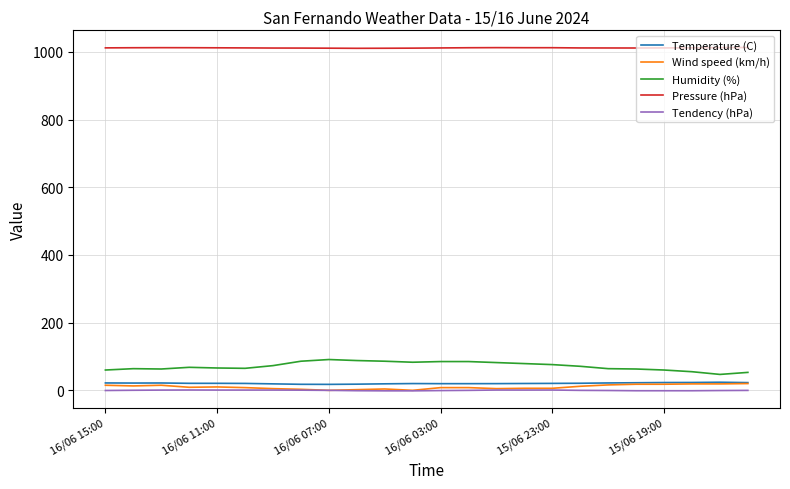

What is the maximum value shown in the chart?

1012.9